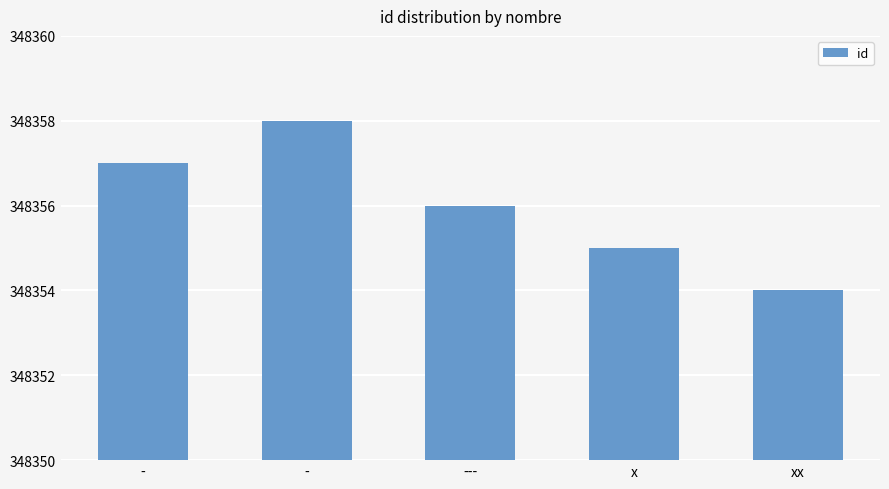

Reading left to right, extract all data points from this chart.

-=348357	-=348358	---=348356	x=348355	xx=348354